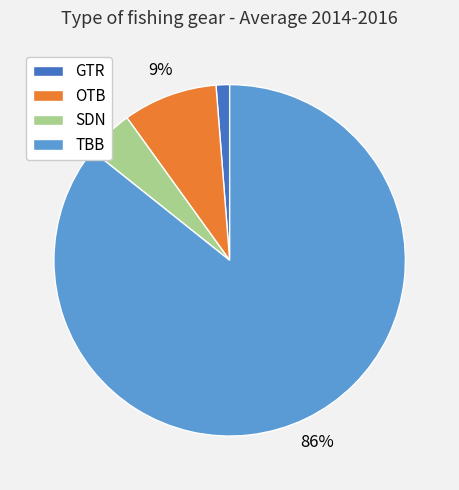

Which slice is the smallest?

GTR